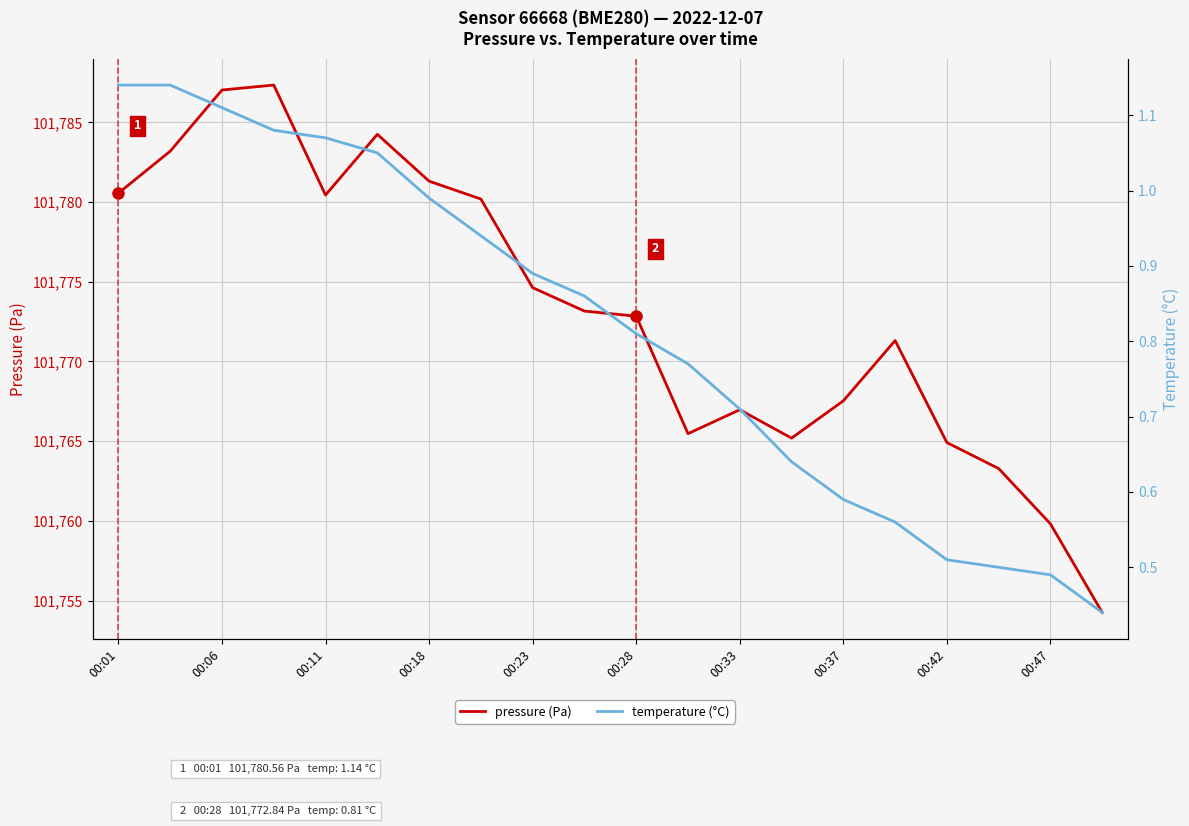

What is the label of the 6th point from the left?

00:28